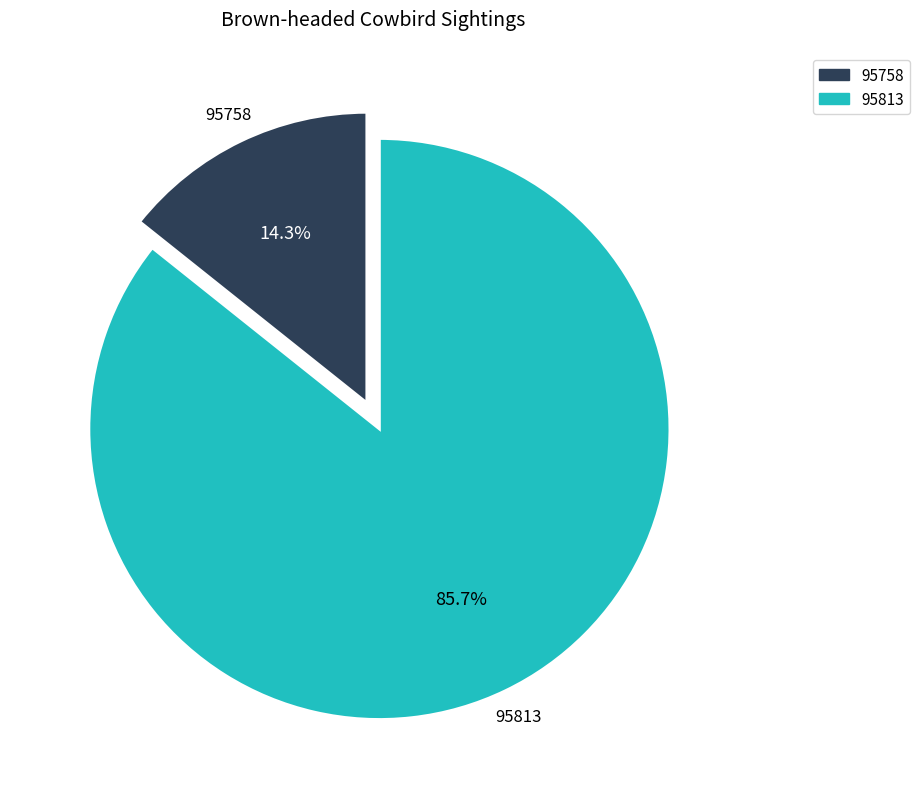

Which slice represents more than half of the pie?

95813